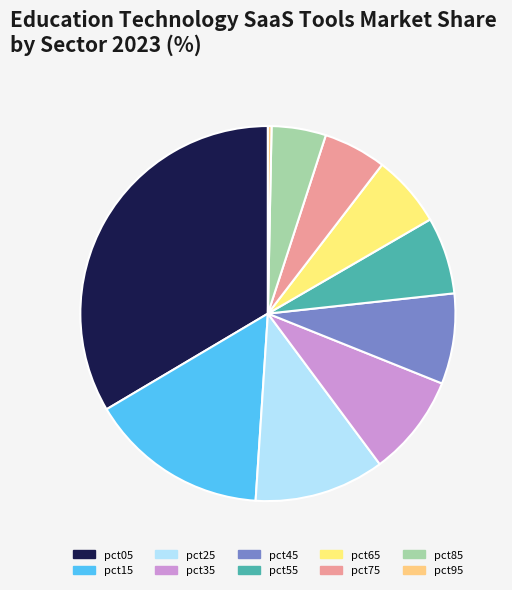

What is the largest slice in the pie chart?

pct05